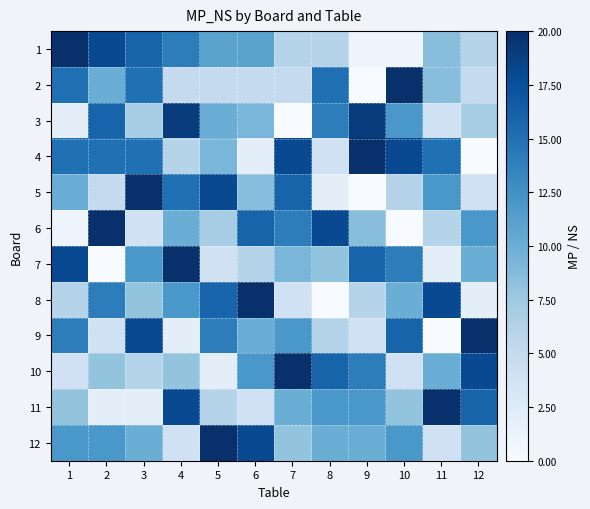

Reading right to left, extract all data points from this chart.

1: 12=6.0	11=8.6	10=1.0	9=1.0	8=6.0	7=6.0	6=11.0	5=11.0	4=14.0	3=16.0	2=18.0	1=20.0
2: 12=5.0	11=8.6	10=20.0	9=0.0	8=15.0	7=5.0	6=5.0	5=5.0	4=5.0	3=15.0	2=10.0	1=15.0
3: 12=7.0	11=4.0	10=12.0	9=19.0	8=14.0	7=0.0	6=9.3	5=10.0	4=19.0	3=7.0	2=16.0	1=2.0
4: 12=0.0	11=15.0	10=18.0	9=20.0	8=4.0	7=18.0	6=2.0	5=9.3	4=6.0	3=15.0	2=15.0	1=15.0
5: 12=4.0	11=12.0	10=6.0	9=0.0	8=2.0	7=16.0	6=8.6	5=18.0	4=15.0	3=20.0	2=5.0	1=10.0
6: 12=12.0	11=6.0	10=0.0	9=8.6	8=18.0	7=14.0	6=16.0	5=7.0	4=10.0	3=4.0	2=20.0	1=1.0
7: 12=10.0	11=2.0	10=14.0	9=16.0	8=8.0	7=9.3	6=6.0	5=4.0	4=20.0	3=12.0	2=0.0	1=18.0
8: 12=2.0	11=18.0	10=10.0	9=6.0	8=0.0	7=4.0	6=20.0	5=16.0	4=12.0	3=8.0	2=14.0	1=6.0
9: 12=20.0	11=0.0	10=16.0	9=4.0	8=6.0	7=12.0	6=10.0	5=14.0	4=2.0	3=18.0	2=4.0	1=14.0
10: 12=18.0	11=10.0	10=4.0	9=14.0	8=16.0	7=20.0	6=12.0	5=2.0	4=8.0	3=6.0	2=8.0	1=4.0
11: 12=16.0	11=20.0	10=8.0	9=12.0	8=12.0	7=10.0	6=4.0	5=6.0	4=18.0	3=2.0	2=2.0	1=8.0
12: 12=8.0	11=4.0	10=12.0	9=10.0	8=10.0	7=8.0	6=18.0	5=20.0	4=4.0	3=10.0	2=12.0	1=12.0